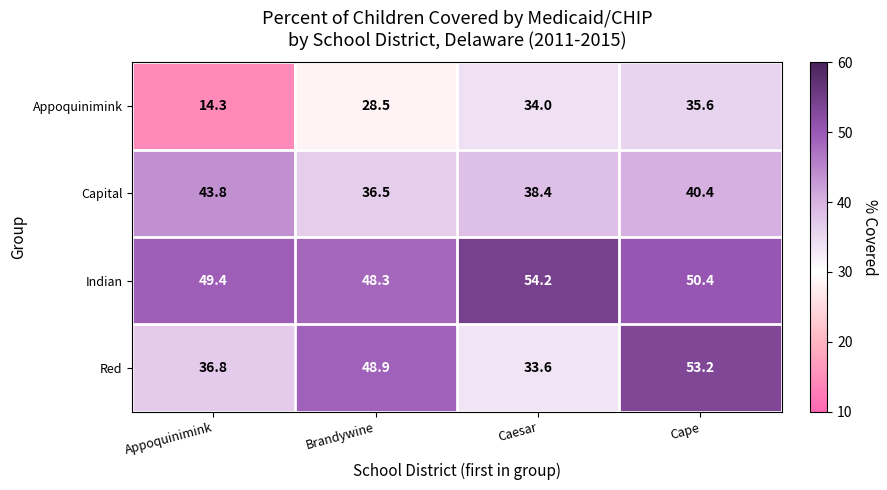

At which category is the sum across all series the highest?

Cape